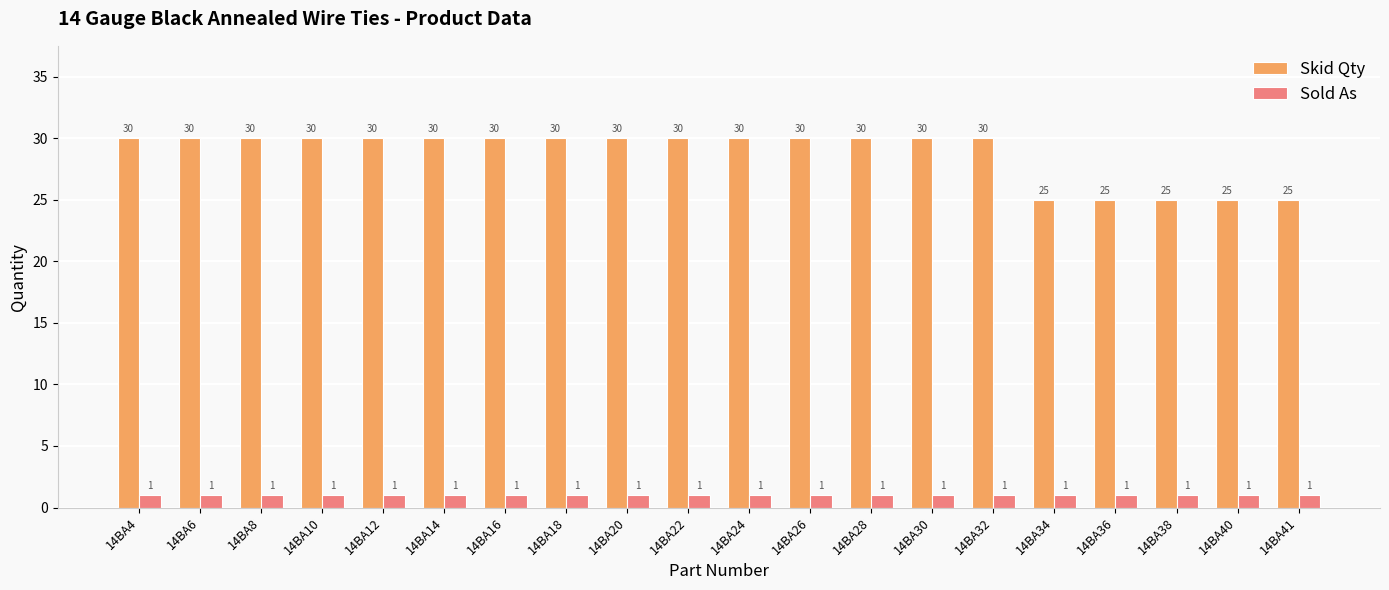

How many groups of bars are there?

20